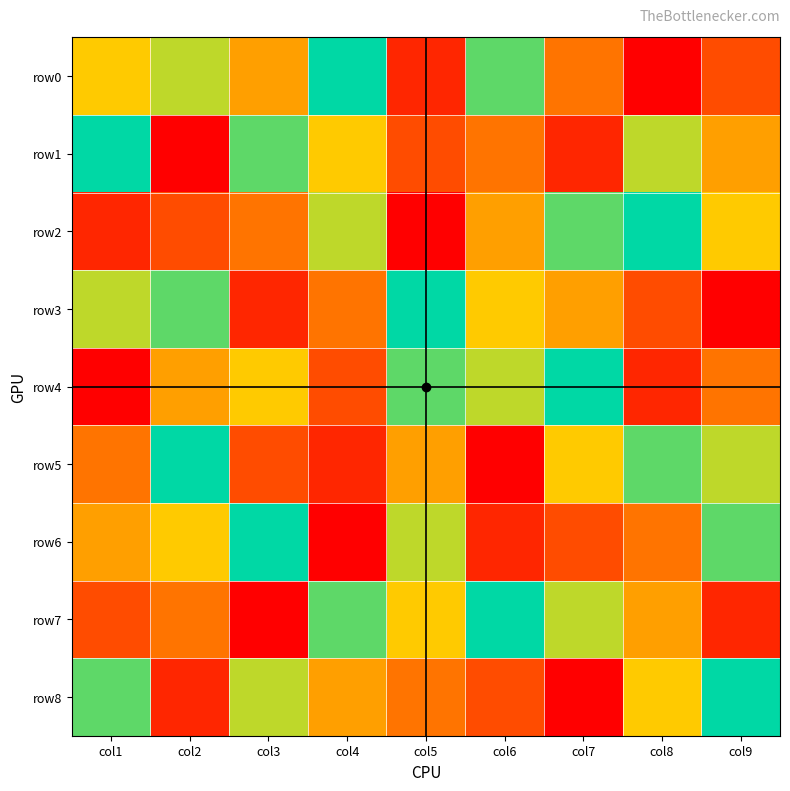

Which series has the largest total across all categories?

row0